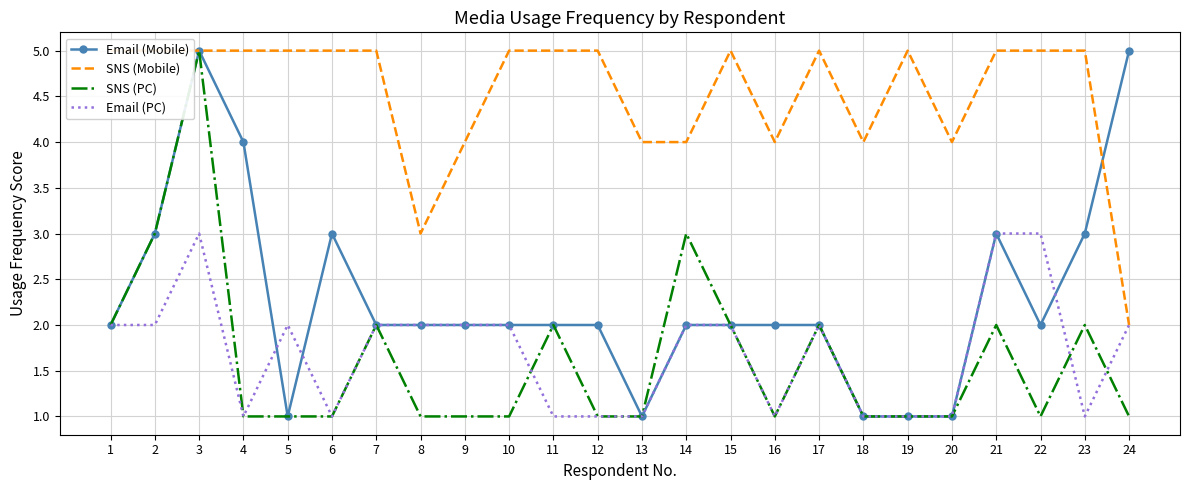

Which category has the lowest value across all series?

5